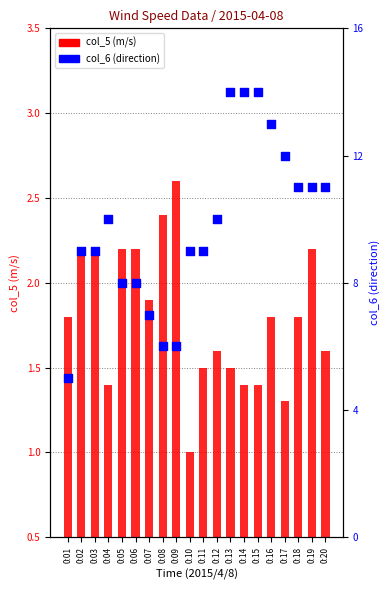

What is the total value across all series at 0:13?

15.5